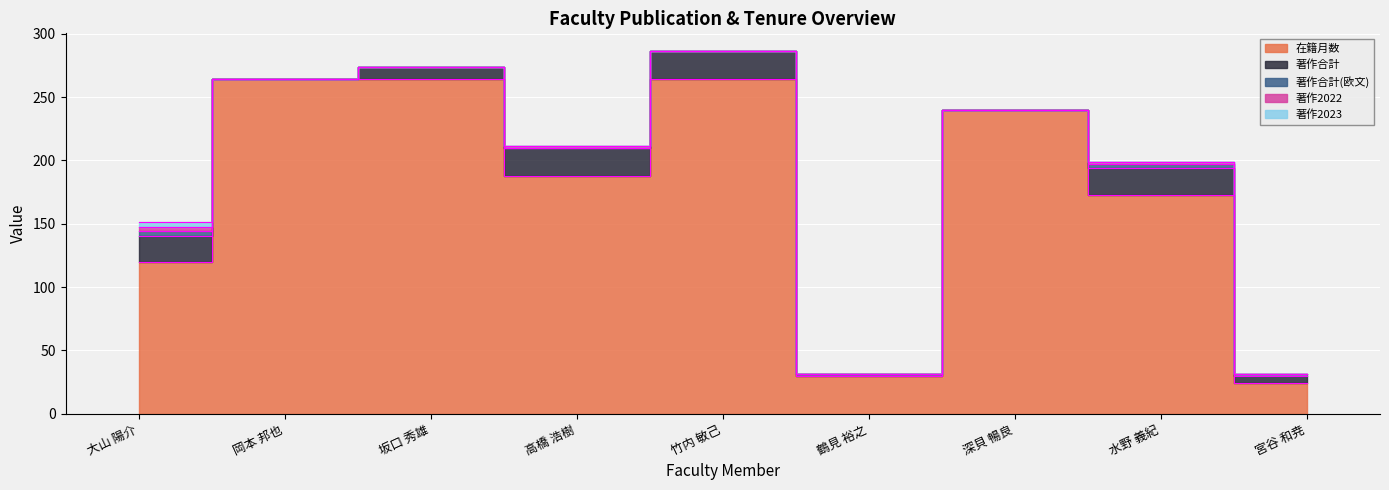

Which series has the largest total across all categories?

在籍月数